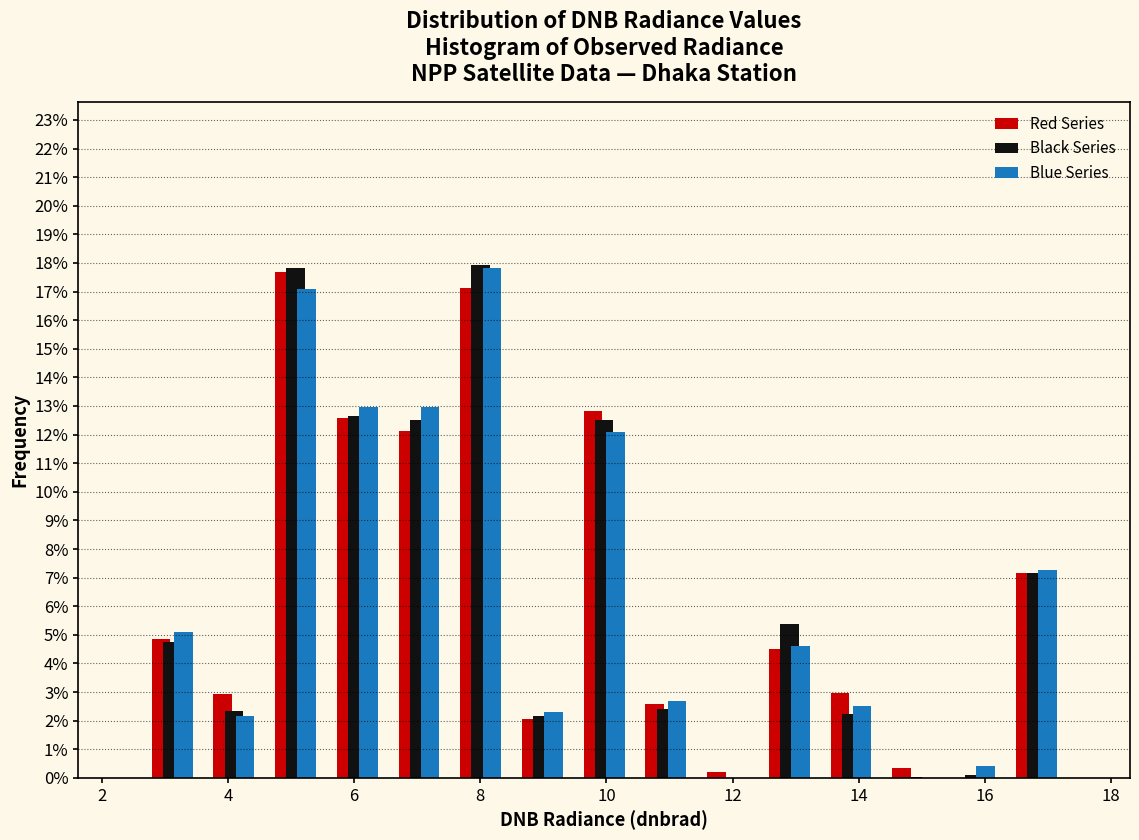

What is the height of the Red Series bar covering 16.4 to 17.4 on the x-axis? Neither the bar edges nor the heights are printed on the chart, so give them approximately, as read against the axes.

7.2